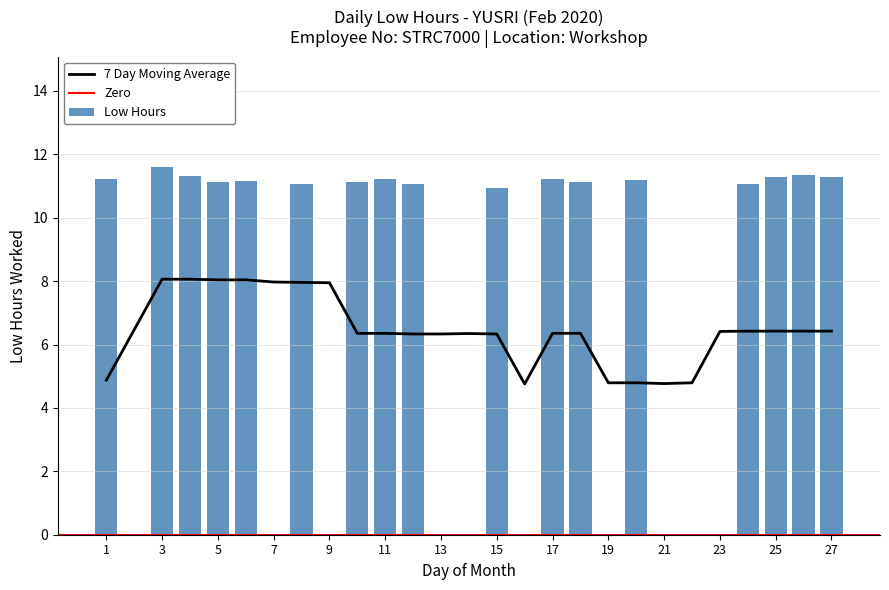

What is the sum of all values?

190.3